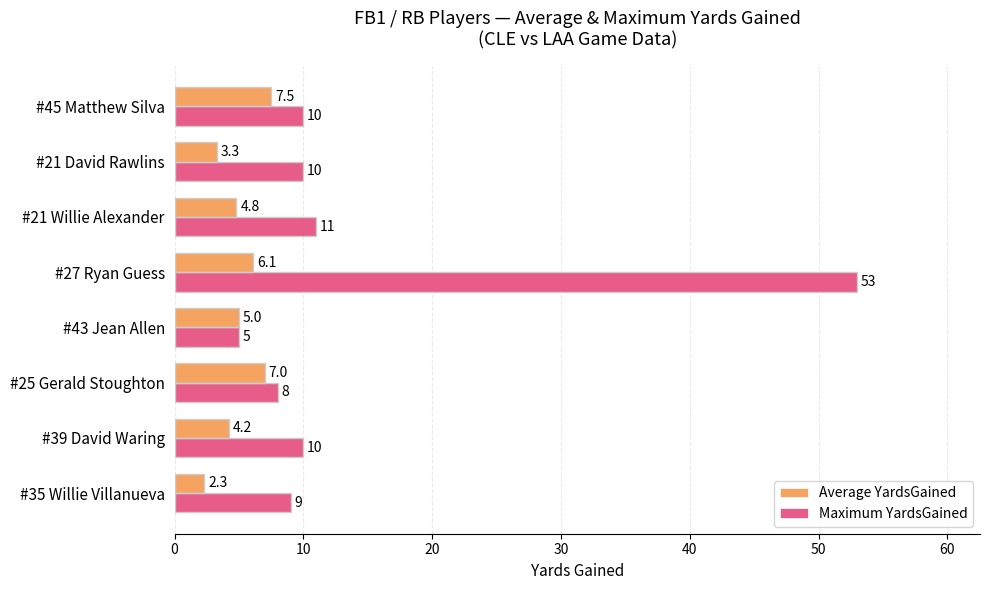

Is it true that Maximum YardsGained equals 11.0 at #21 Willie Alexander?

True